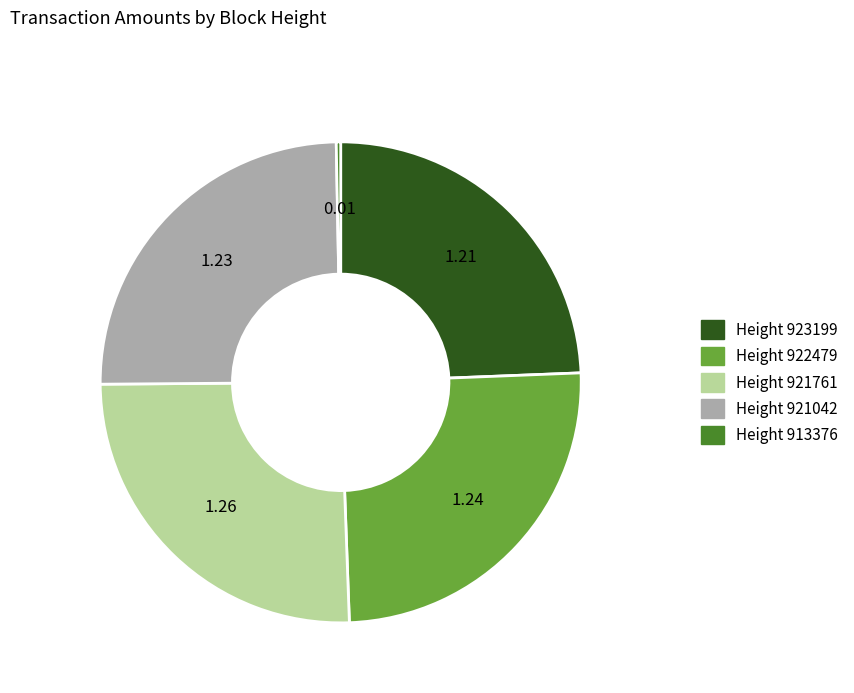

What is the smallest slice in the pie chart?

Height 913376